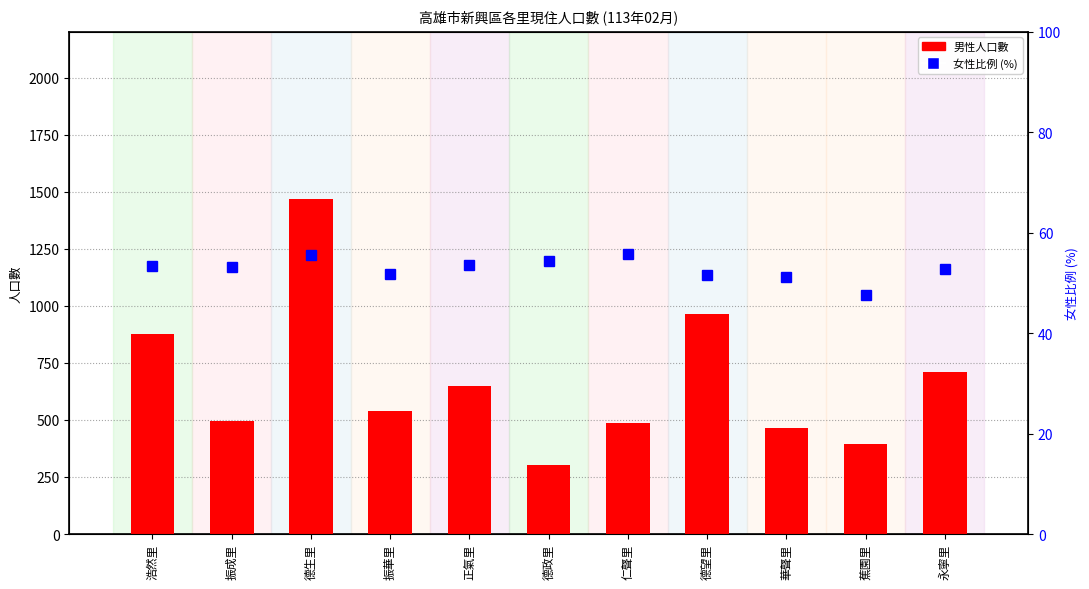

Which series has the widest spread of values?

男性人口